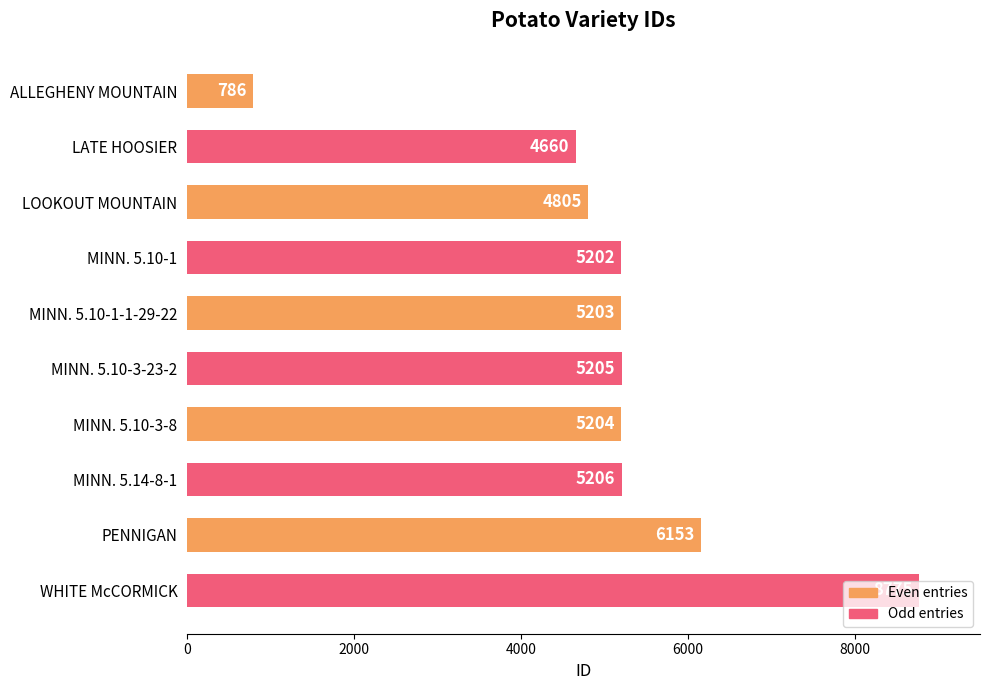

What is the smallest value displayed?

786